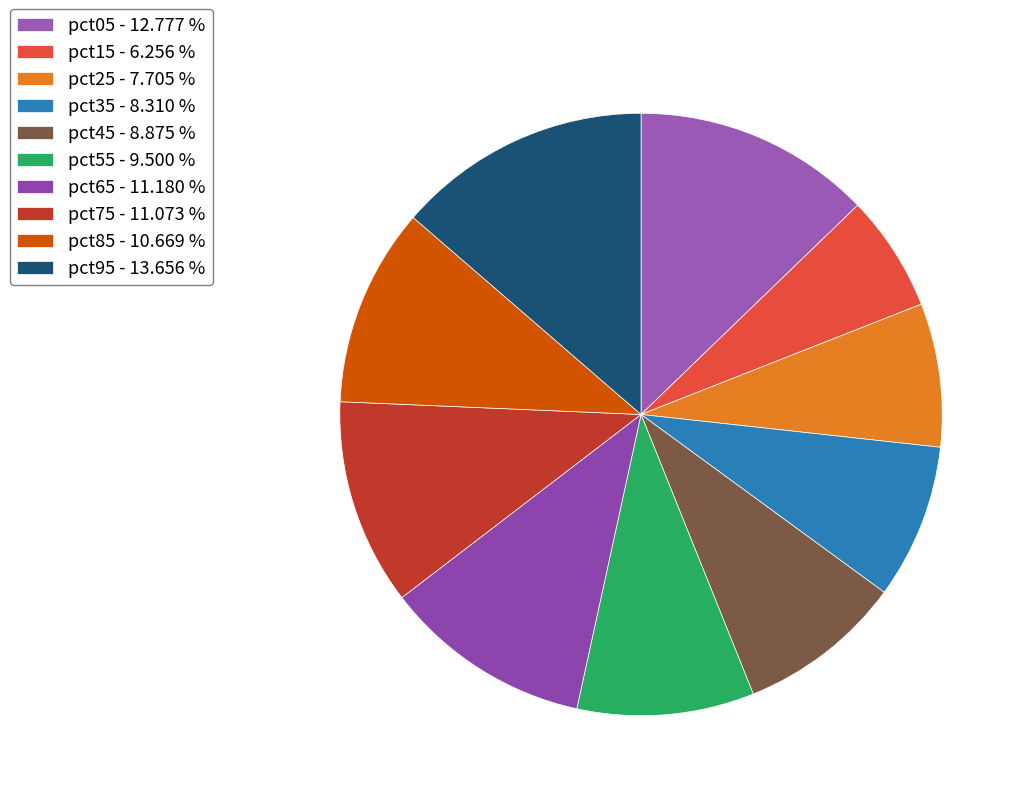

Count the number of slices in the pie.

10